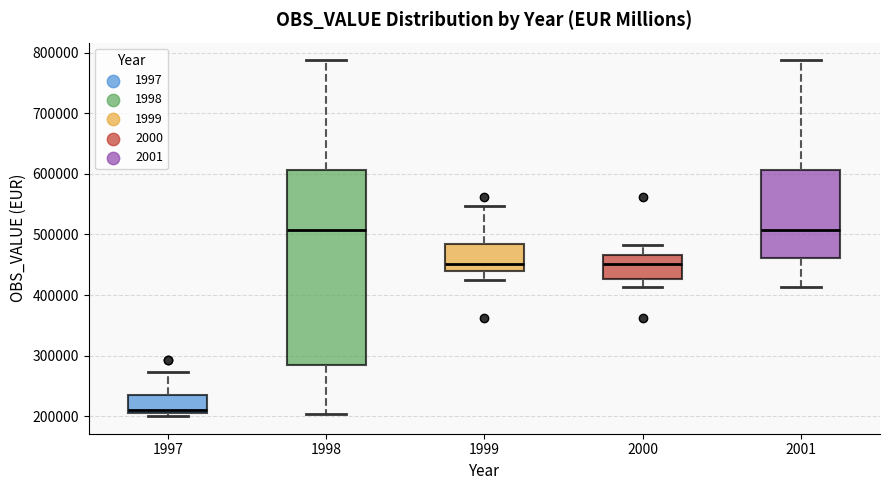

Reading left to right, read every box against the y-axis: the position of its median line, the range the box covers, and the ends of its whiskers. The values are not printed on the chart, so give them approximately, as read against the axis.

1997: median 210000 (just above the box's lower edge), box 210000 to 240000, whiskers 200000 to 270000
1998: median 510000, box 280000 to 610000, whiskers 200000 to 790000
1999: median 450000, box 440000 to 480000, whiskers 420000 to 550000
2000: median 450000, box 430000 to 470000, whiskers 410000 to 480000
2001: median 510000, box 460000 to 610000, whiskers 410000 to 790000